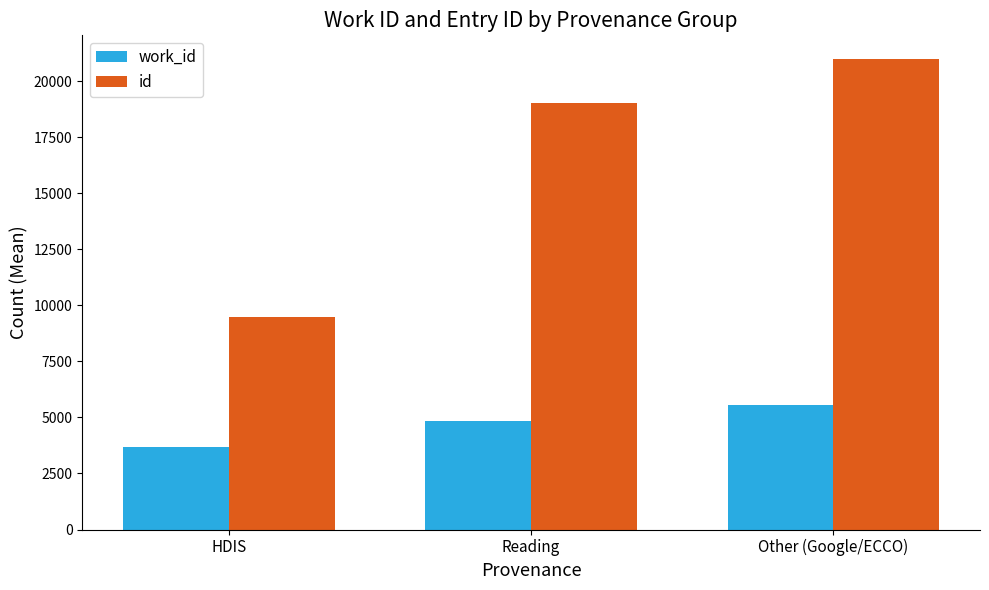

Reading right to left, list all the values displayed in this chart.

work_id: 5539.5	4849.0	3661.2
id: 20996.5	19028.3	9494.6